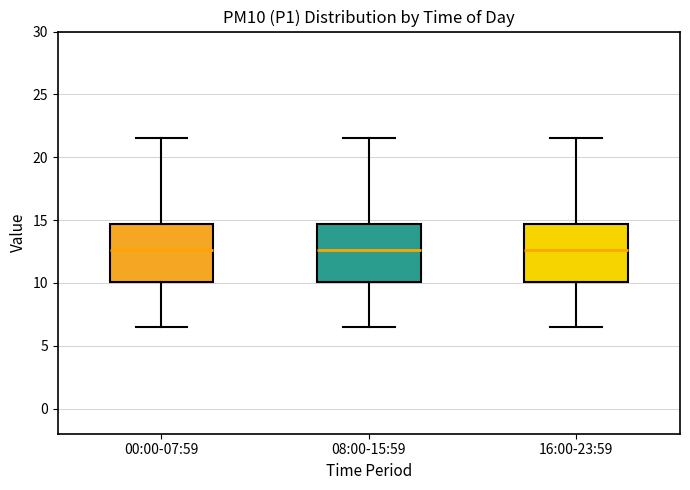

Where does the lower whisker of the box for 08:00-15:59 end on the y-axis? The values are not printed on the chart, so give them approximately, as read against the axis.

6.5